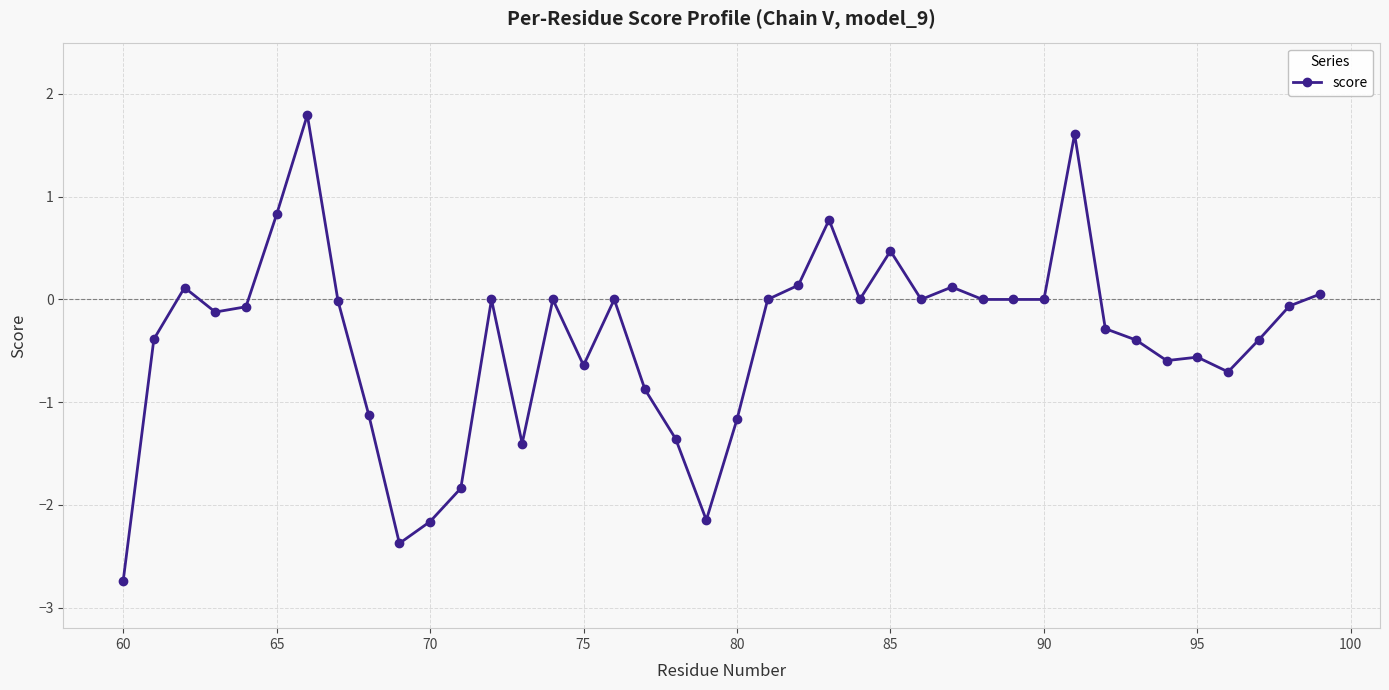

How many lines are shown in the chart?

1